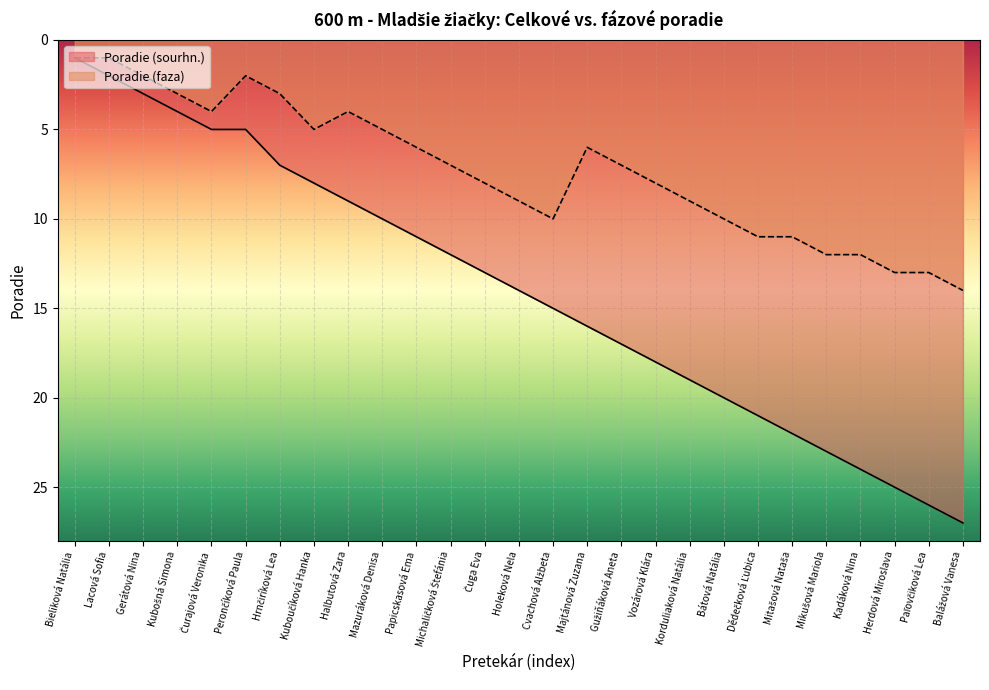

The Poradie (sourhn.) series shows 22 at Mitašová Nataša. True or false?

True